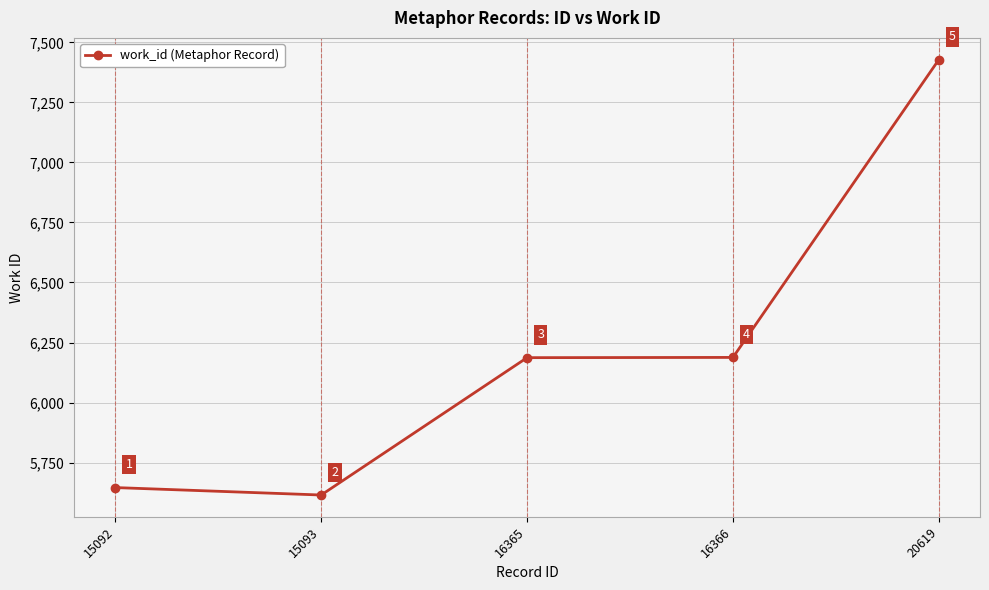

How many lines are shown in the chart?

1